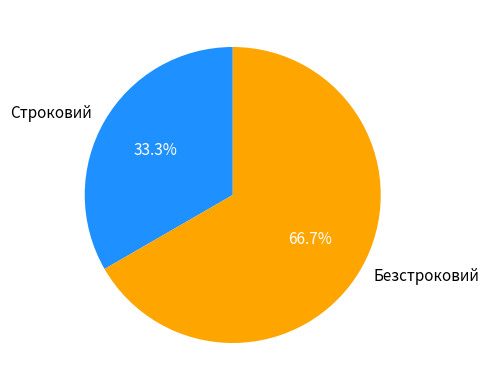

What percentage is the Безстроковий slice, to the nearest percent?

67%